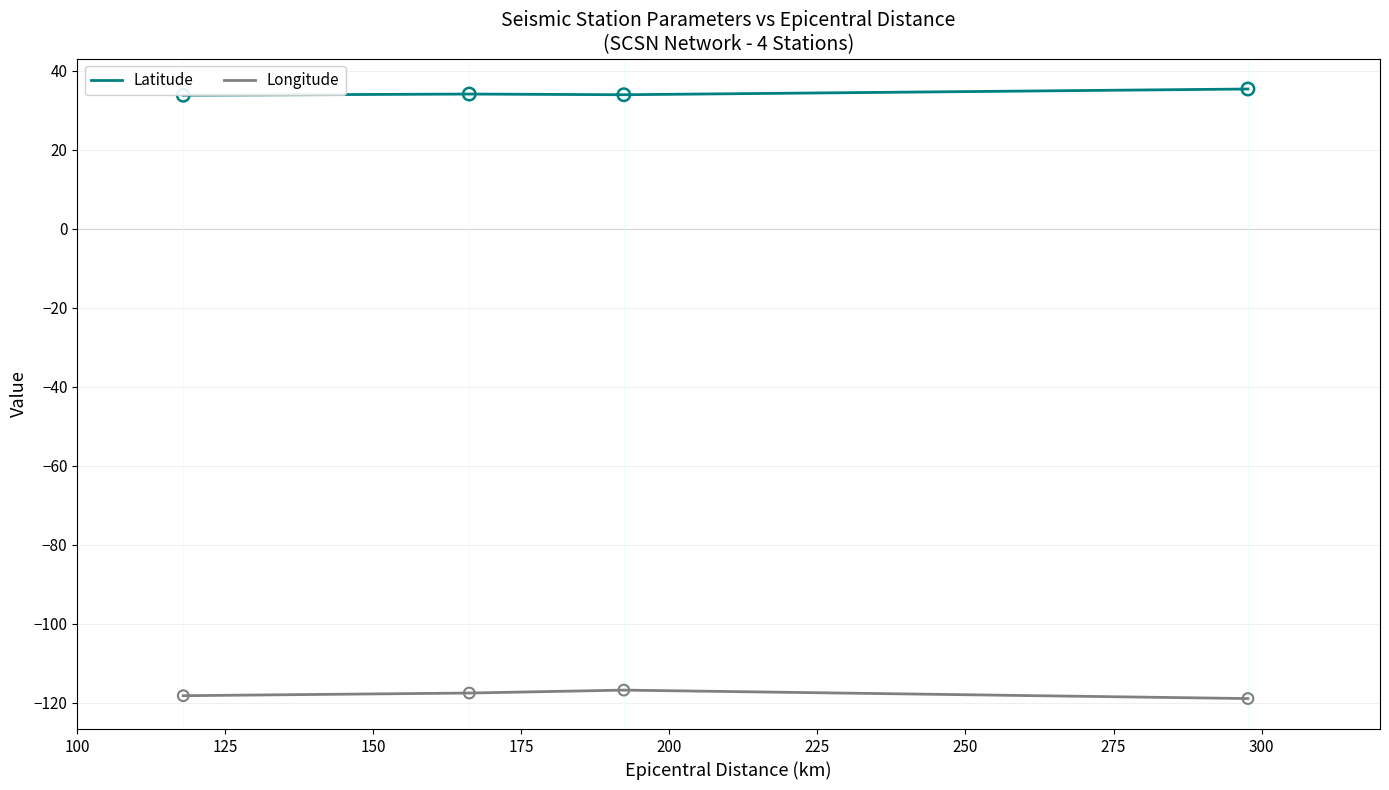

At how many categories does at least one series exceed -31?

4